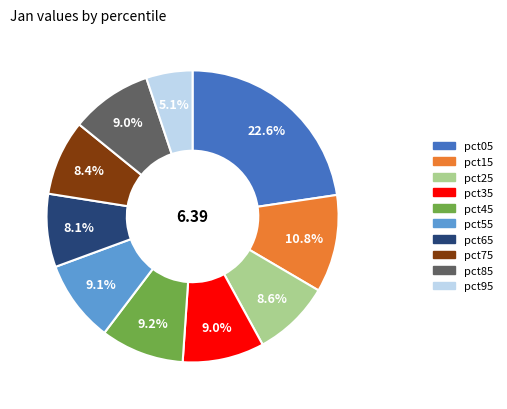

How many slices are in this pie chart?

10